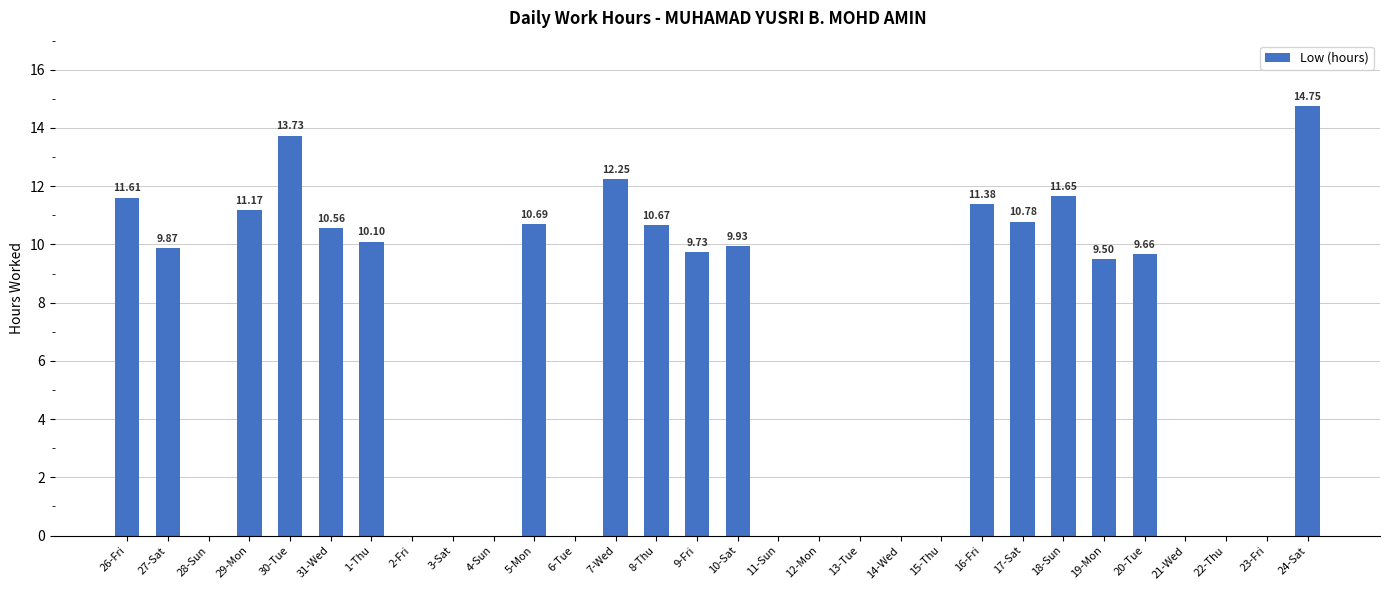

The chart shows a value of 17.6 at 27-Sat. True or false?

False